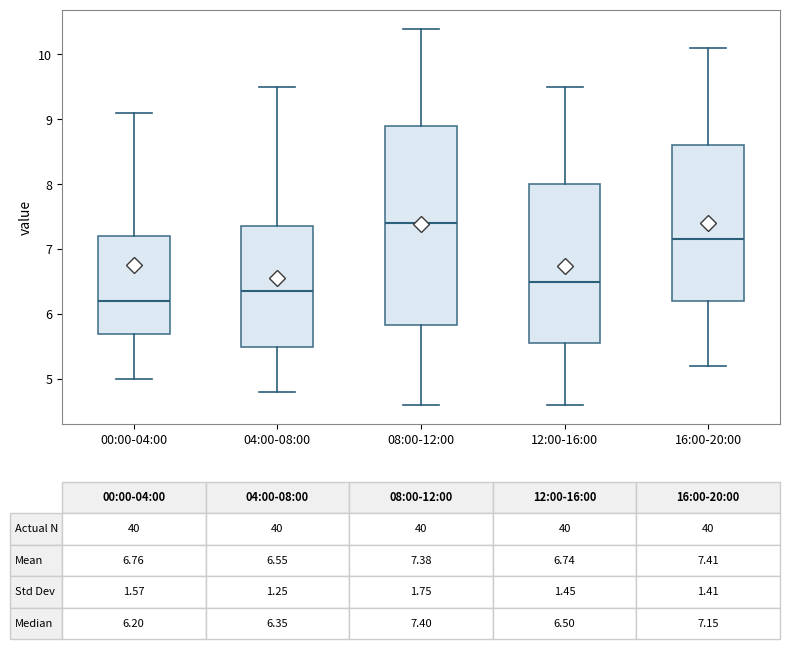

Which box's median line is the lowest?

00:00-04:00